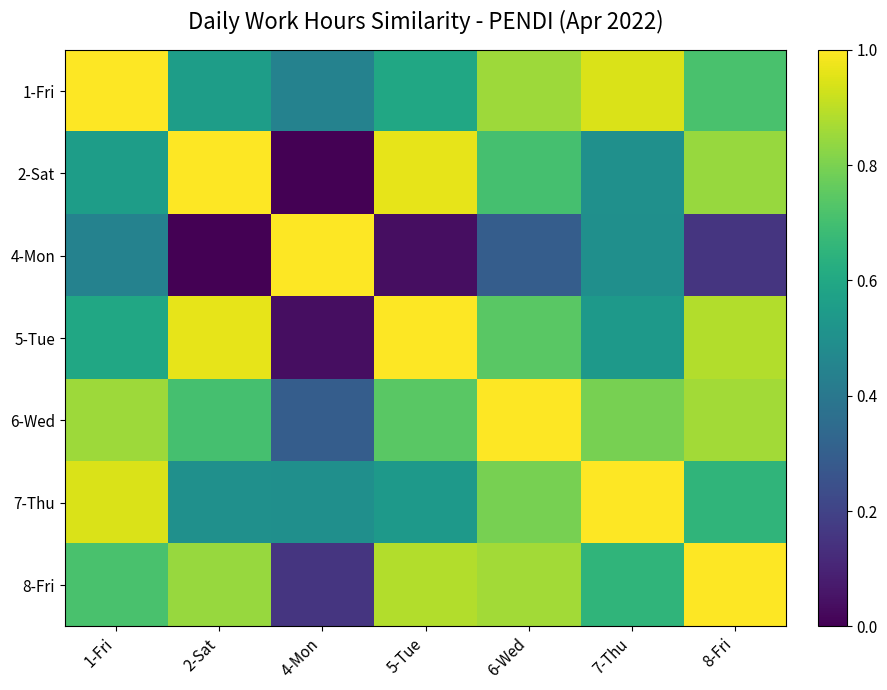

At how many categories does at least one series exceed 0?

7